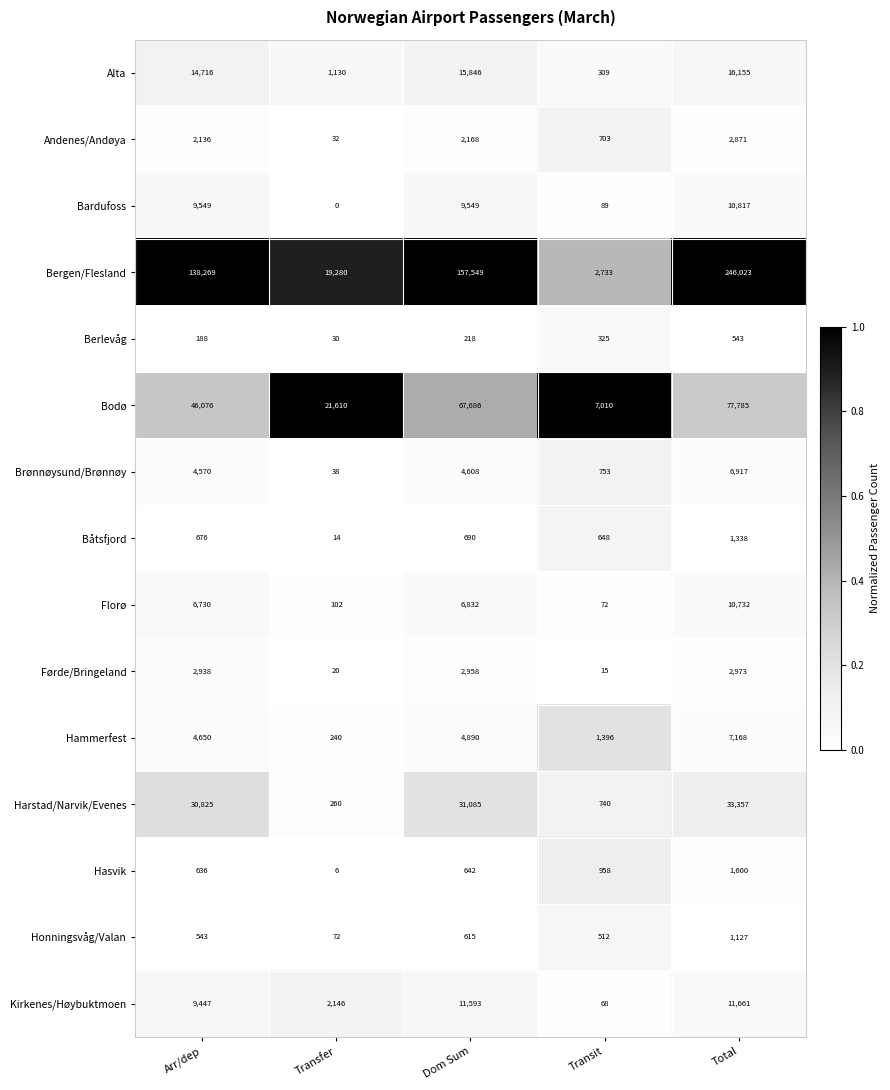

The Andenes/Andøya series shows 703 at Transit. True or false?

True